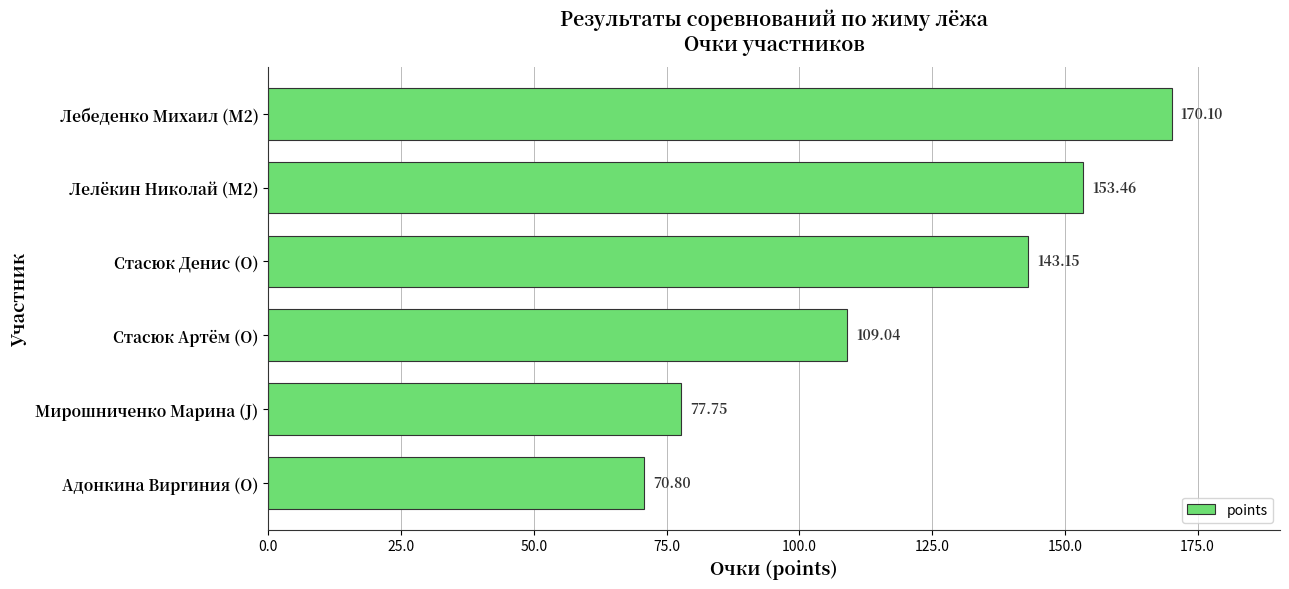

Where is the data nearest to the value 120?

Стасюк Артём (O)